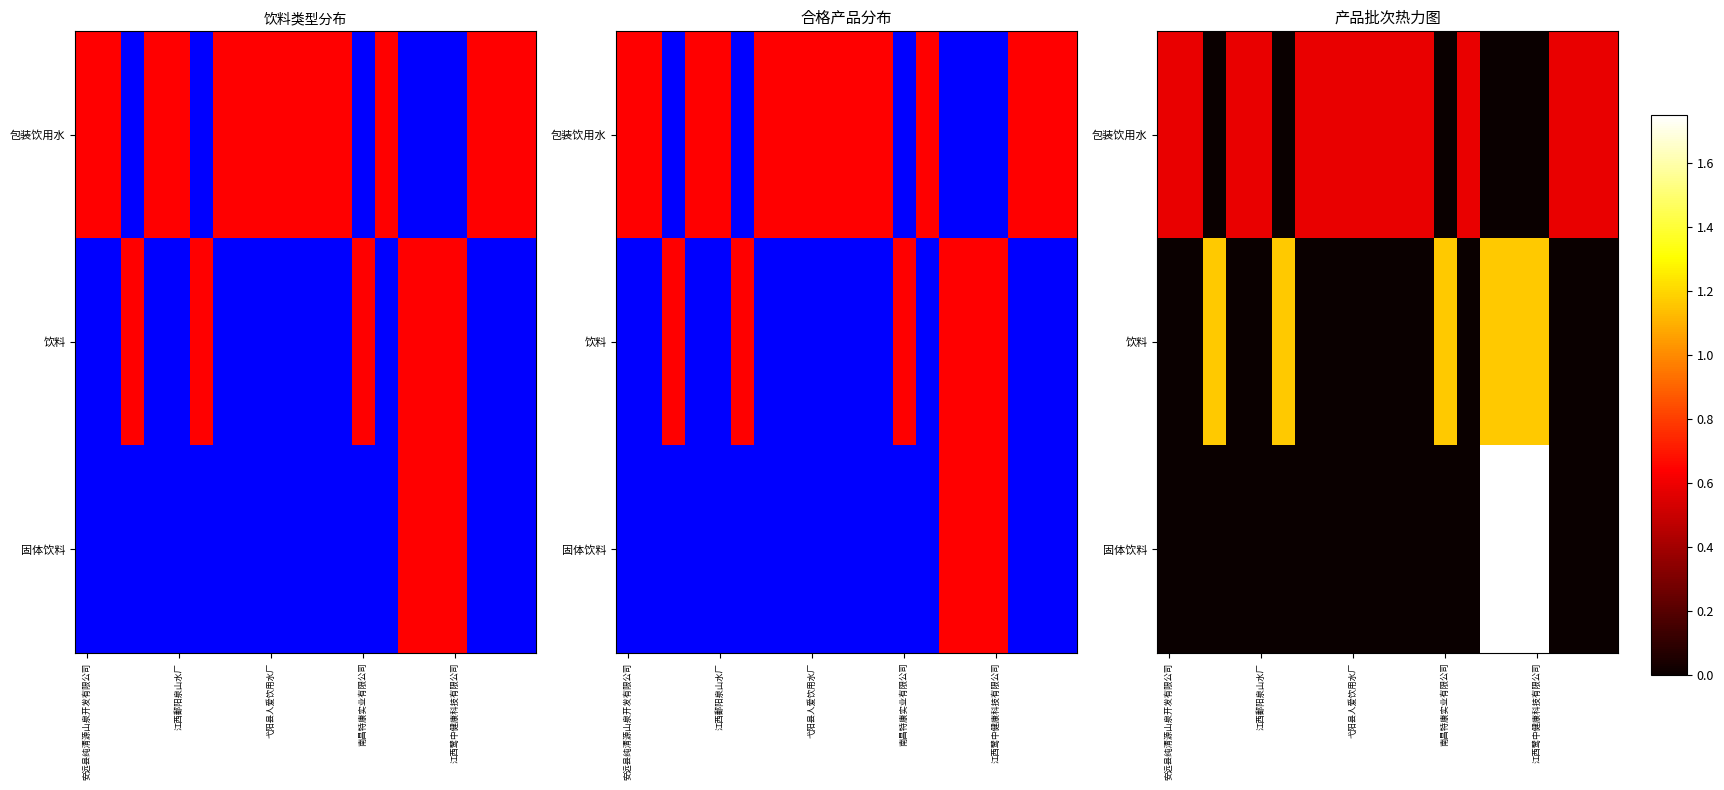

Where is 固体饮料 nearest to the value 0?

安远县纯清源山泉开发有限公司